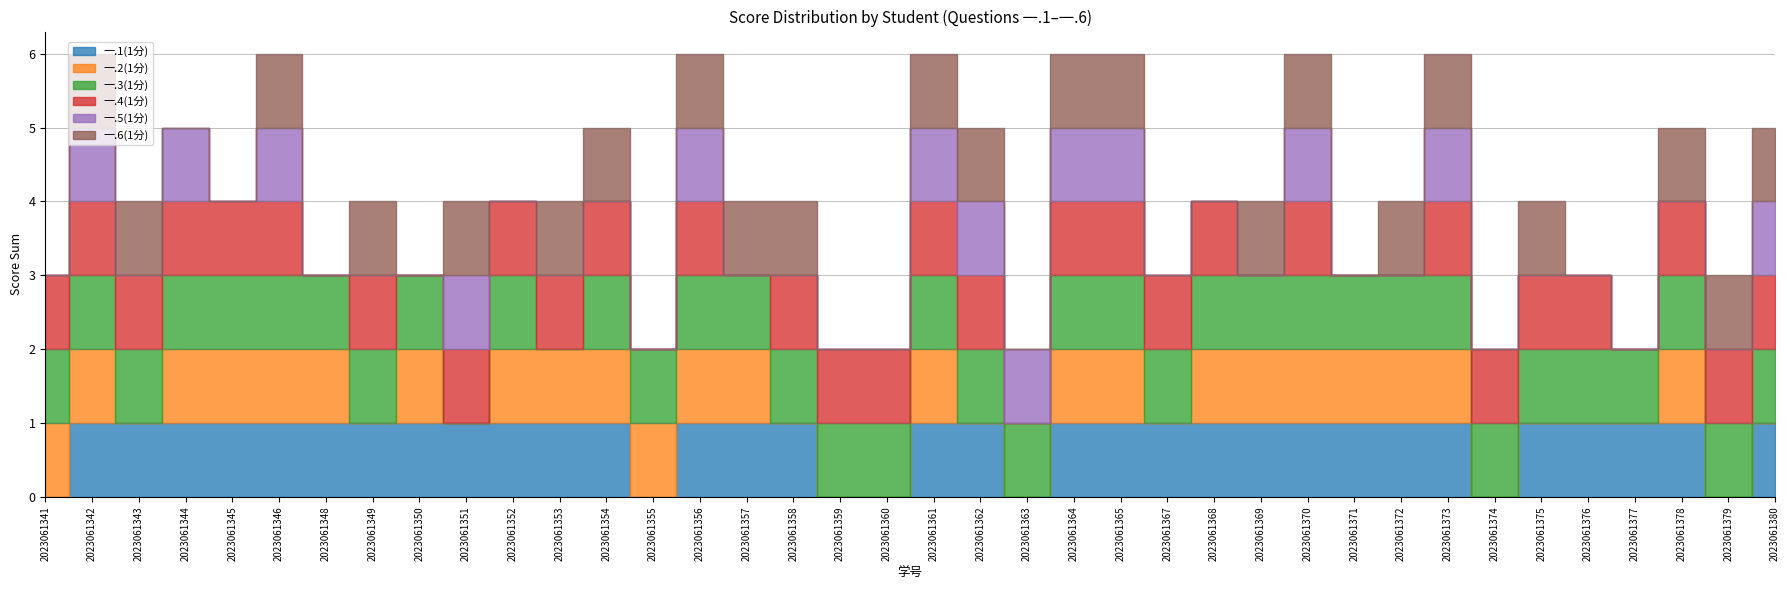

True or false: 一.5(1分) and 一.1(1分) intersect in this chart.

False